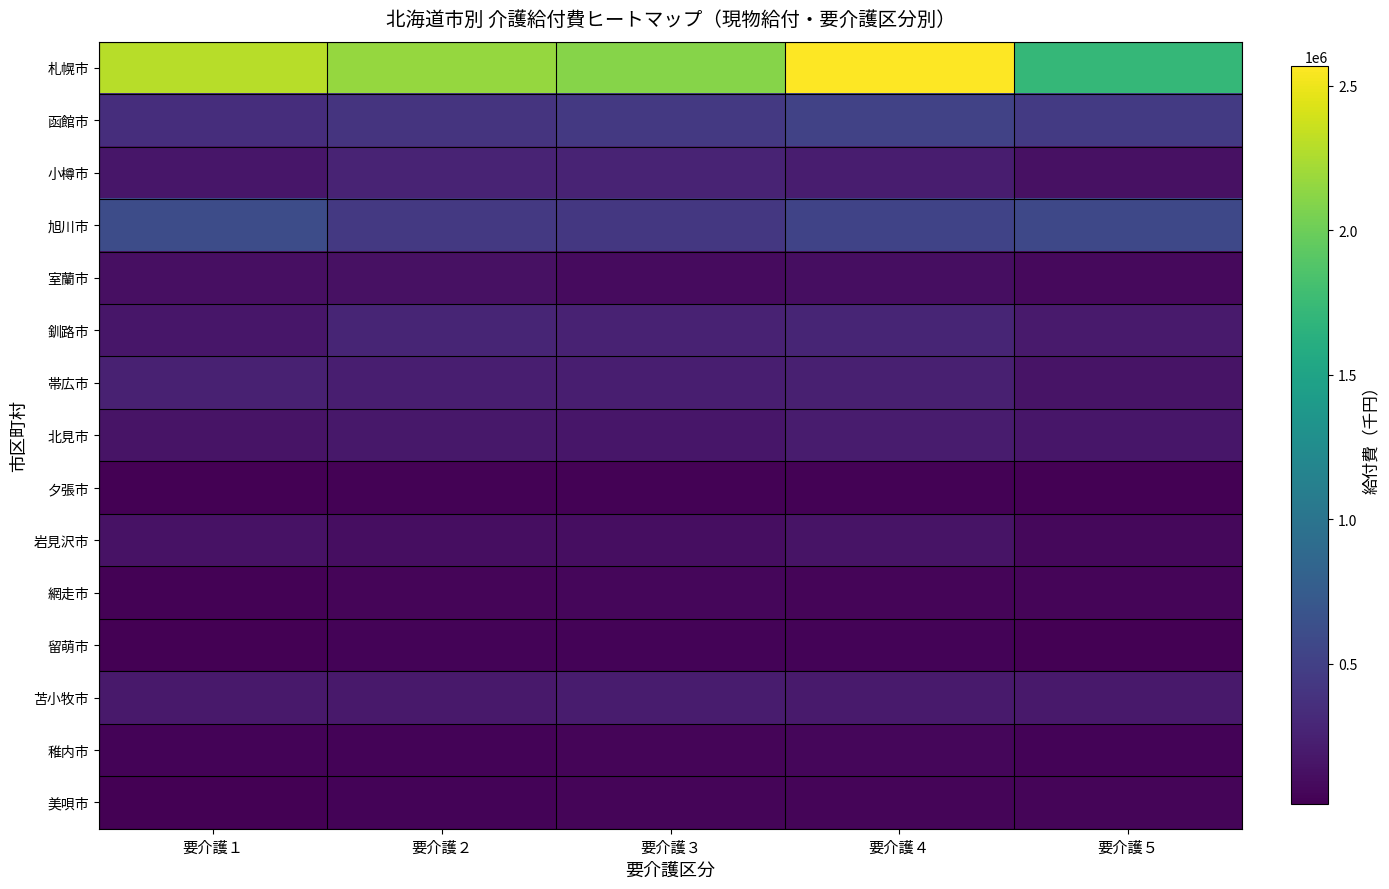

Between 要介護２ and 要介護４, which series saw the biggest shift?

札幌市